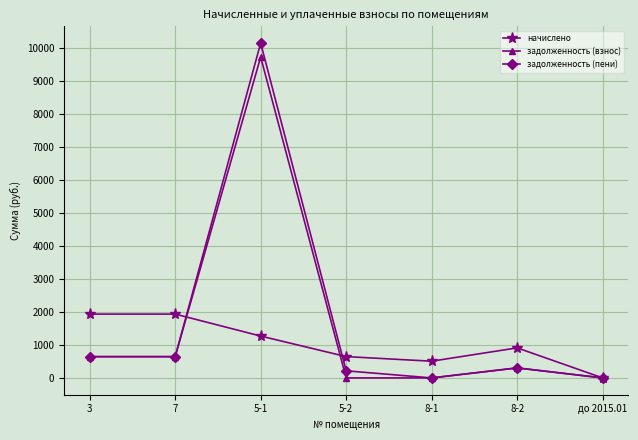

How many lines are shown in the chart?

3